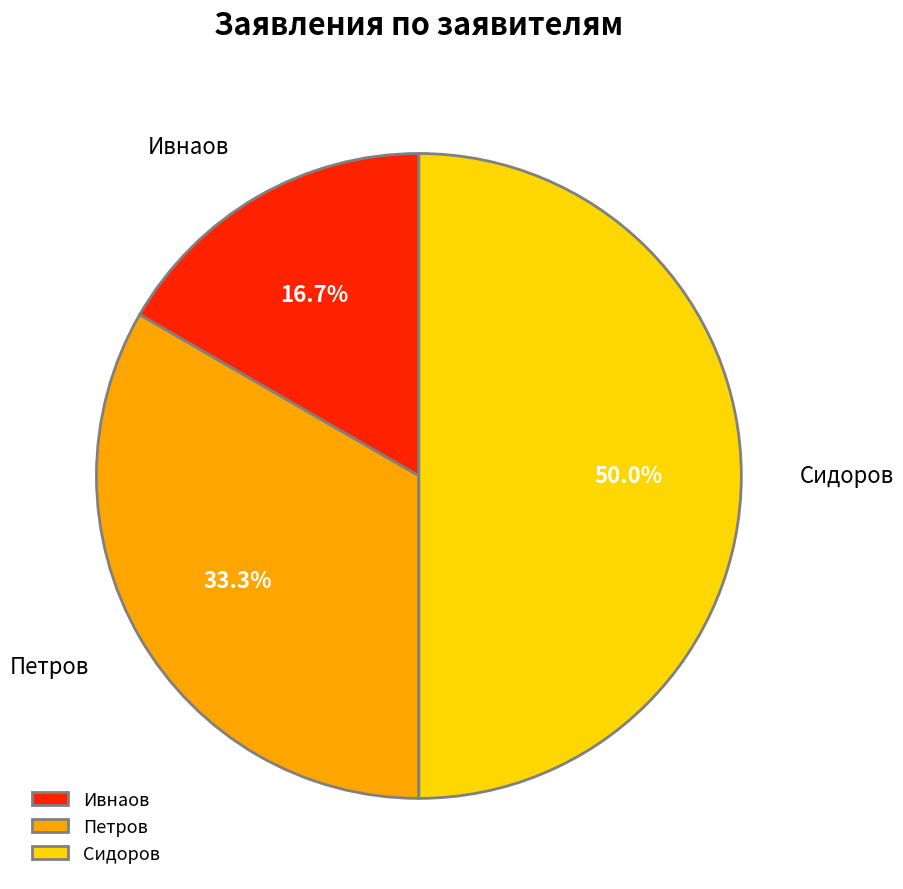

What percentage is the Ивнаов slice, to the nearest percent?

17%